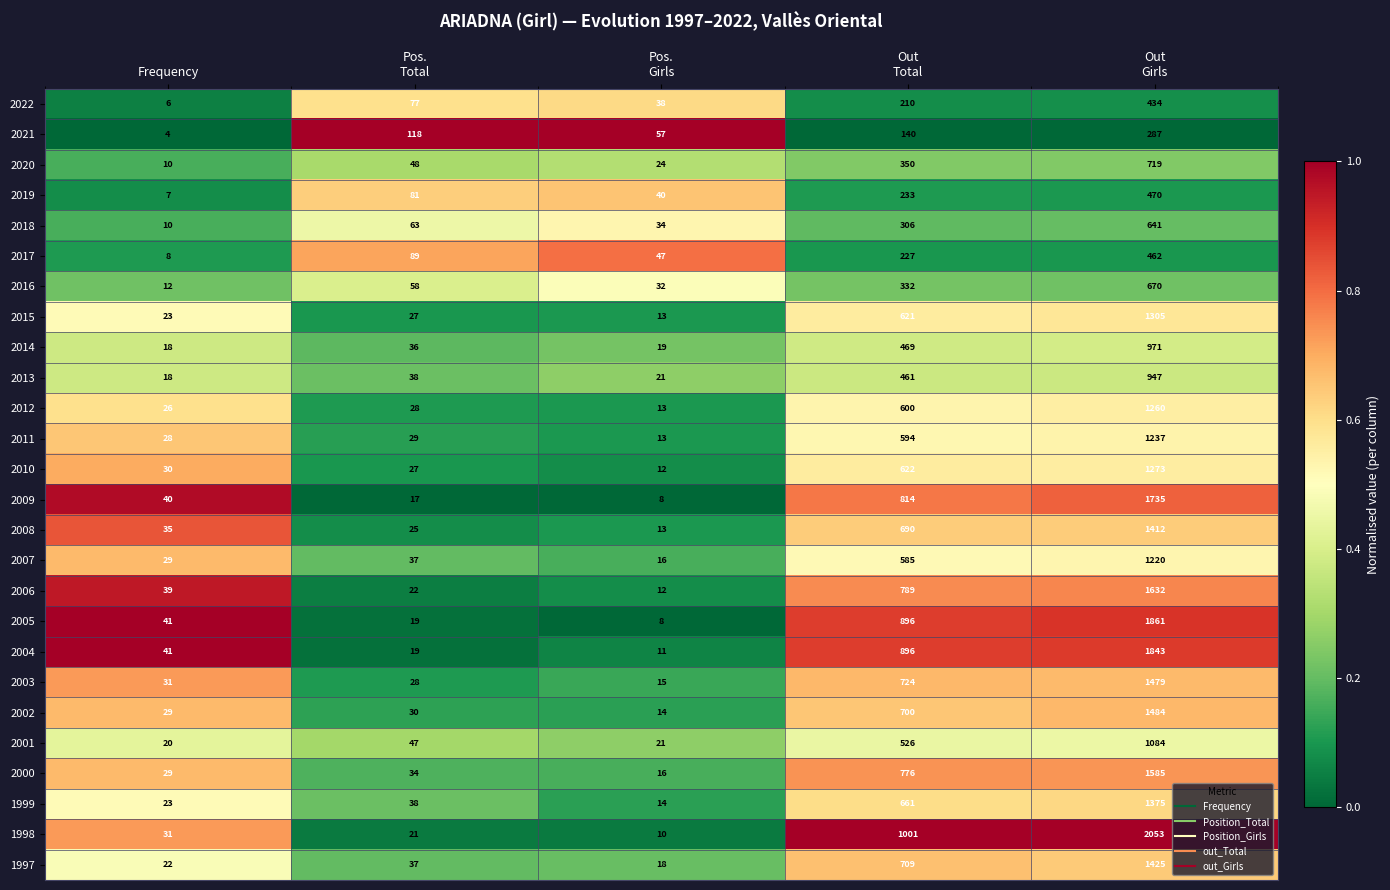

What is the maximum value shown in the chart?

2053